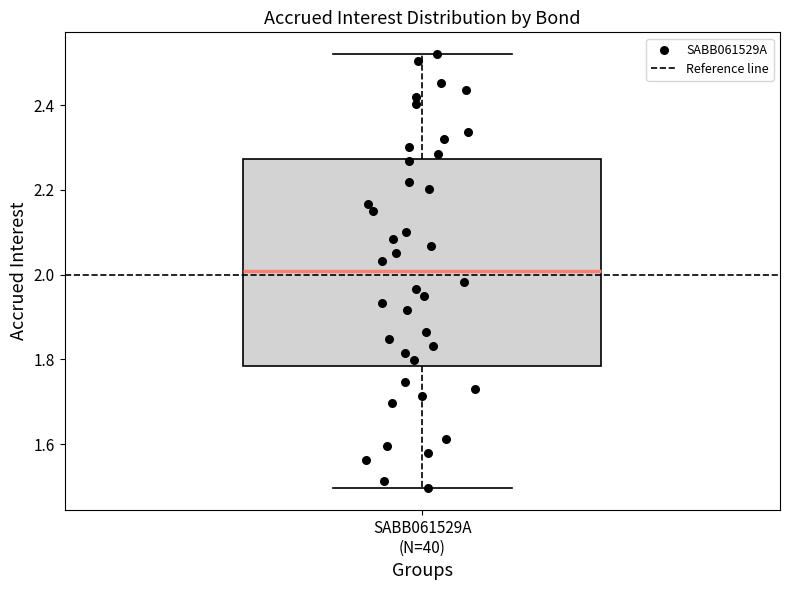

Read this box plot against the y-axis: the position of the median line, the range covered by the box, and the ends of both whiskers. The values are not printed on the chart, so give them approximately, as read against the axis.

median 2.00, box 1.78 to 2.28, whiskers 1.50 to 2.52